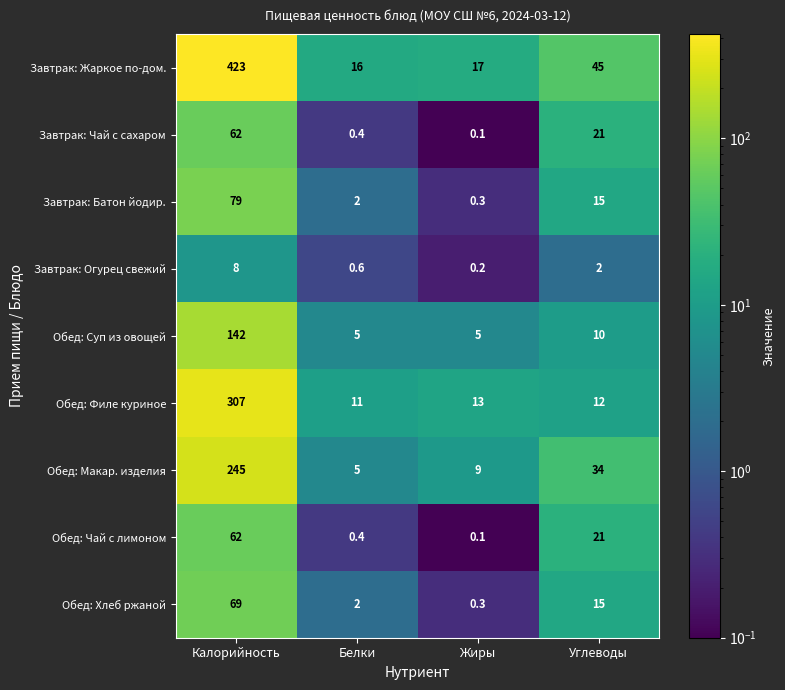

Where is Обед: Хлеб ржаной nearest to the value 34?

Углеводы